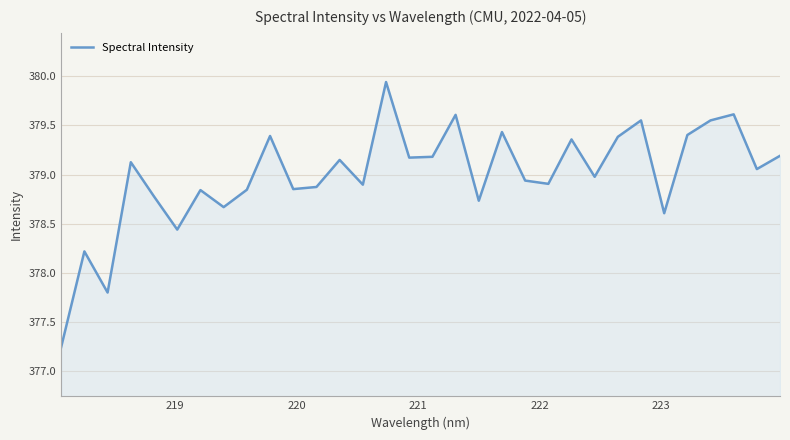

What is the difference between the maximum and minimum values?

2.7